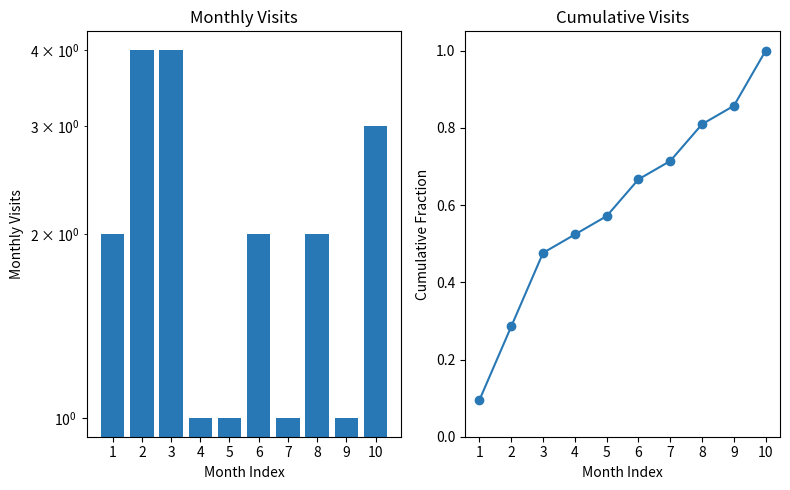

Which series has the largest total across all categories?

monthly_visit